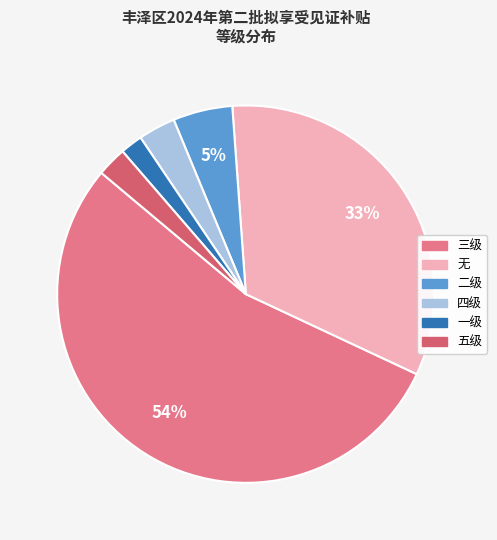

How many segments does this pie chart have?

6